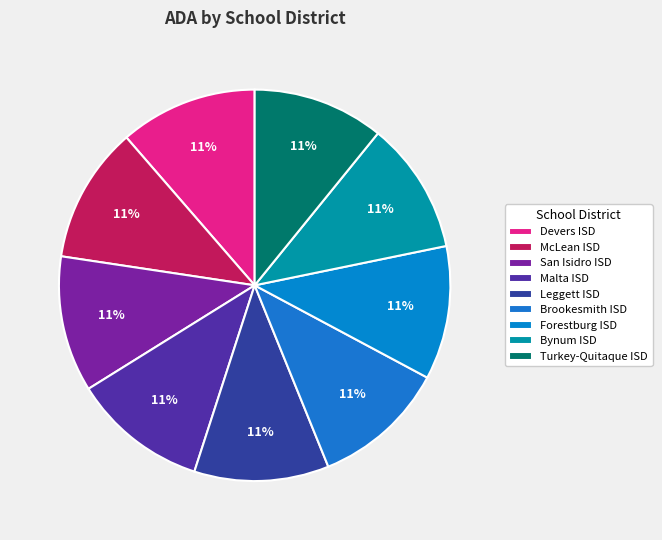

Is it true that Forestburg ISD is 11% of the pie?

True